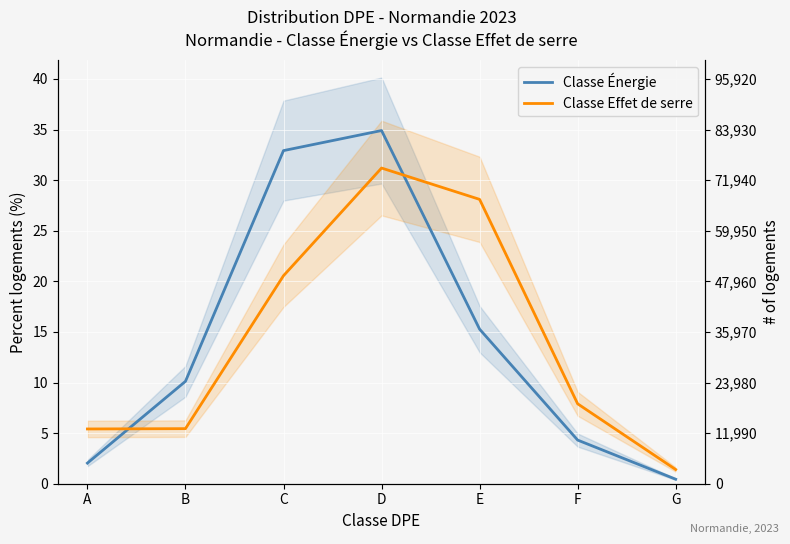

How many lines are shown in the chart?

2